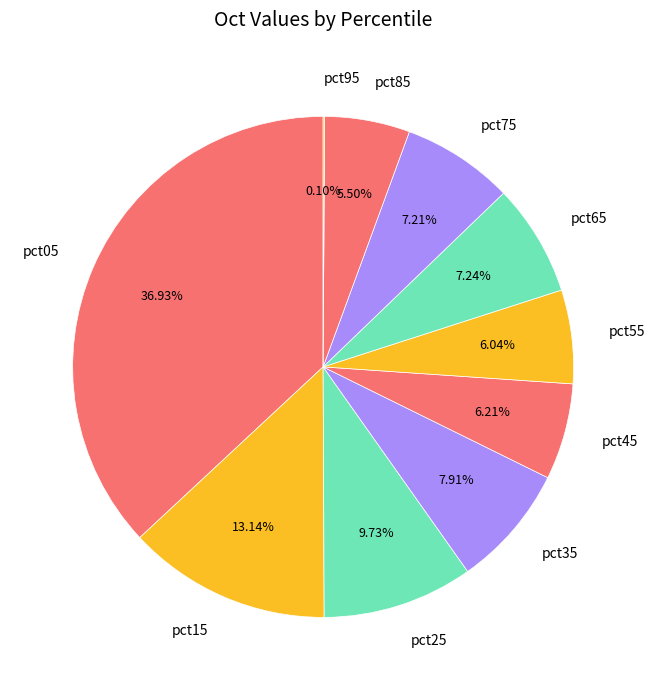

Between pct45 and pct35, which is larger?

pct35